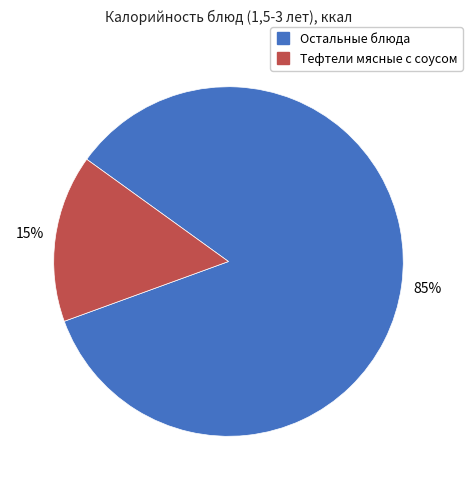

Is there any slice that represents more than half of the pie?

Yes